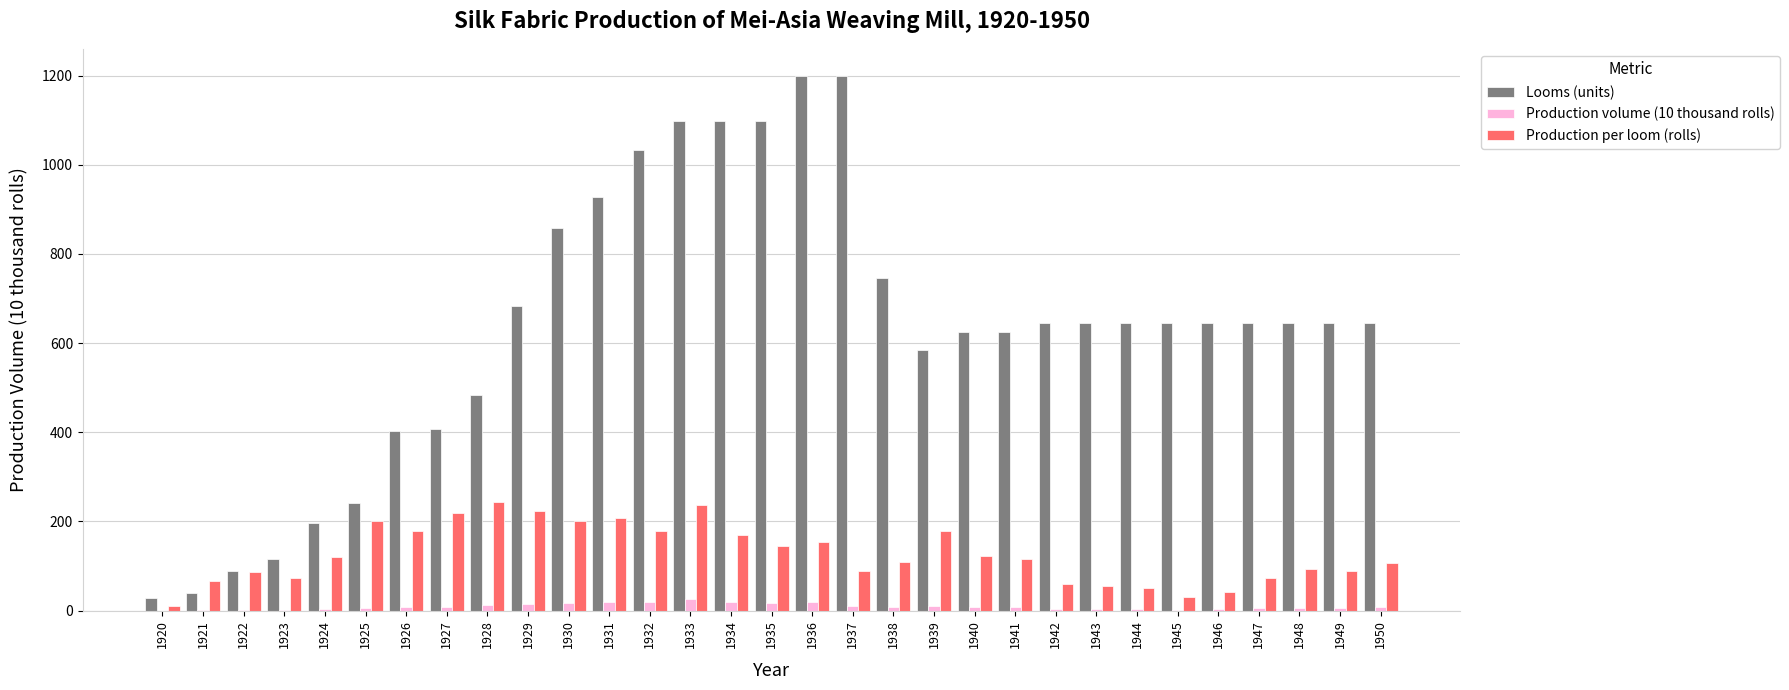

Which series has the largest total across all categories?

Looms (units)